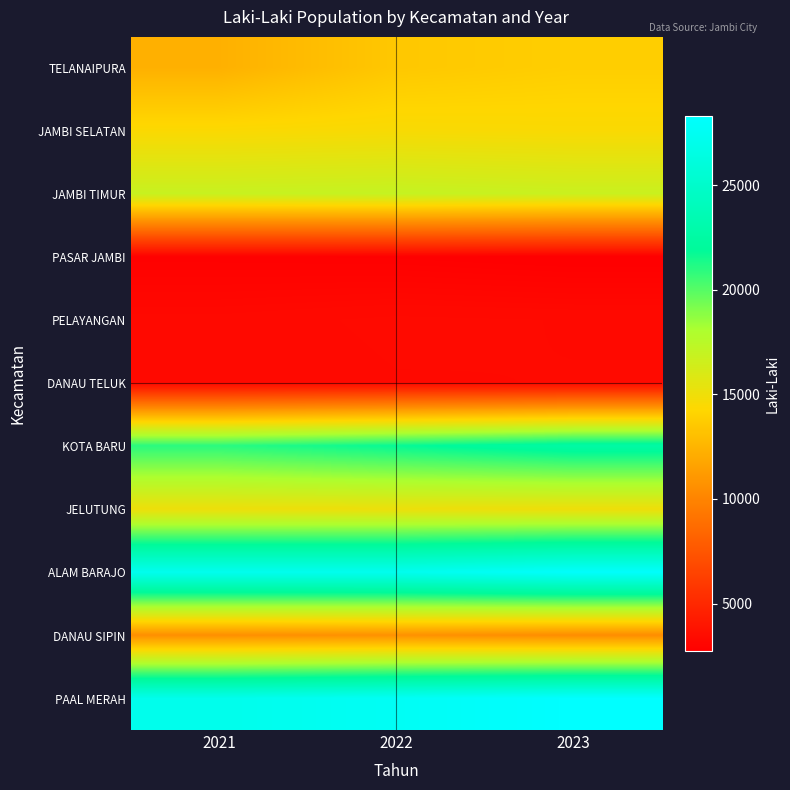

Which series changed the most between 2022 and 2023?

ALAM BARAJO